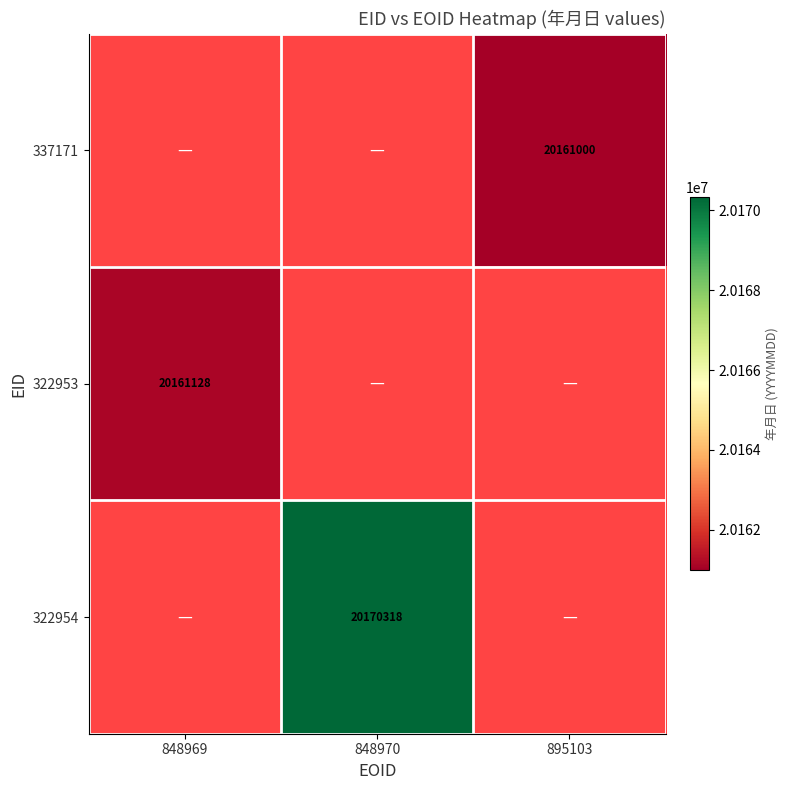

True or false: 322953 has a value of 20161128 at 848969.

True